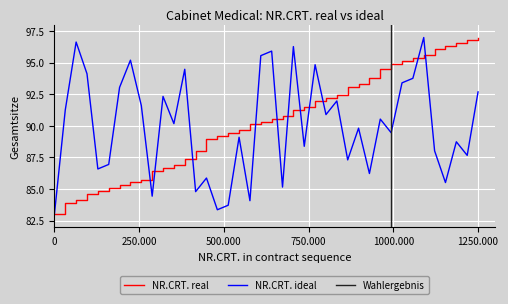

What is the minimum value for NR.CRT. real?

83.0